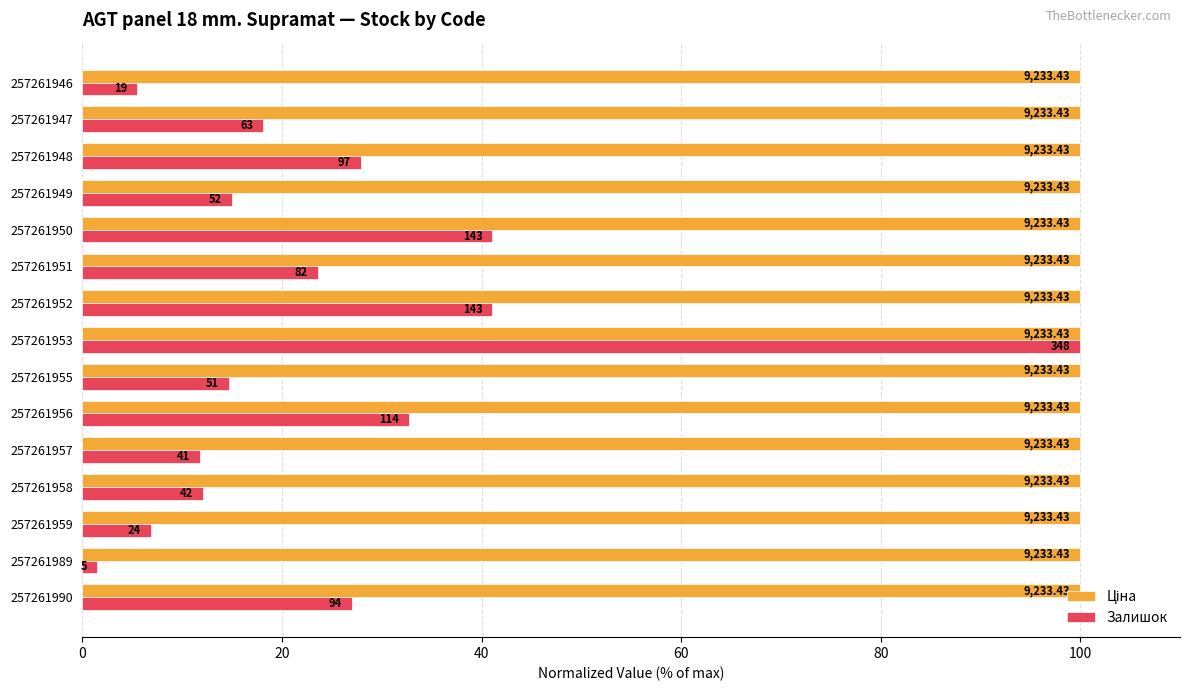

What is the sum of all Залишок values?

378.7